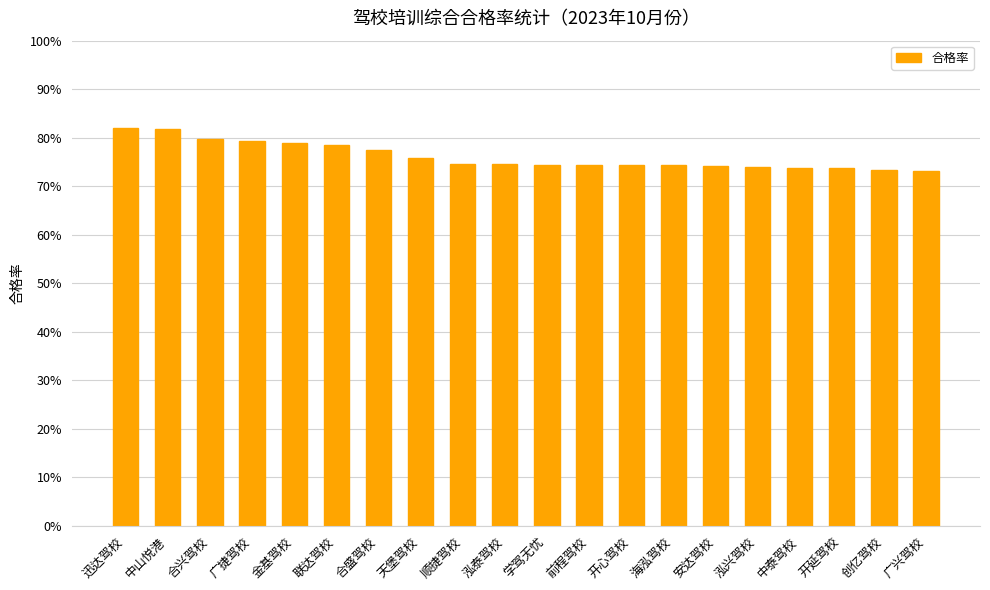

What is the label of the 3rd bar from the right?

开延驾校